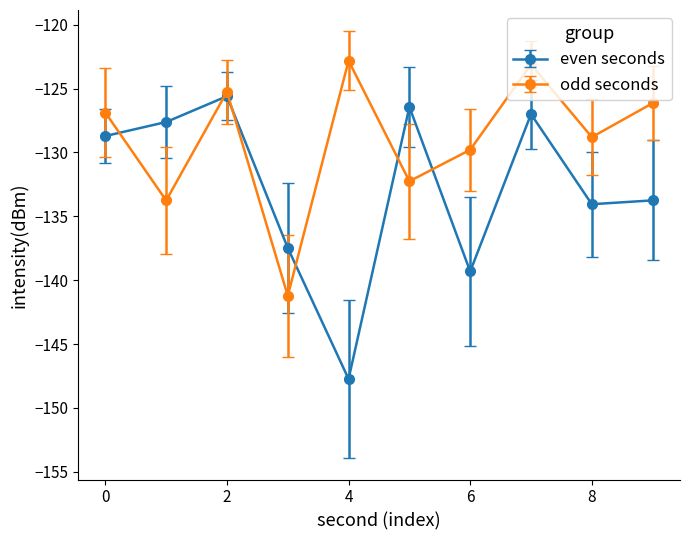

Does the chart display data point markers on the line(s)?

Yes